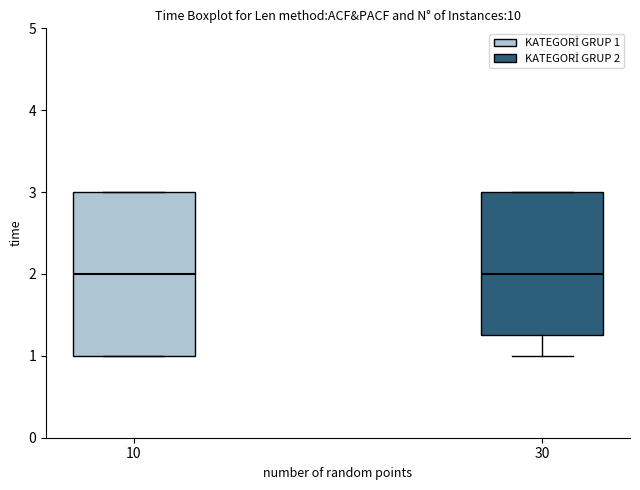

Reading left to right, transcribe this box plot: for each box, give where its median line is, the range the box spans, and where its two whiskers end, as read against the y-axis. The values are not printed on the chart, so give them approximately, as read against the axis.

10: median 2.0, box 1.0 to 3.0, whiskers 1.0 to 3.0
30: median 2.0, box 1.3 to 3.0, whiskers 1.0 to 3.0